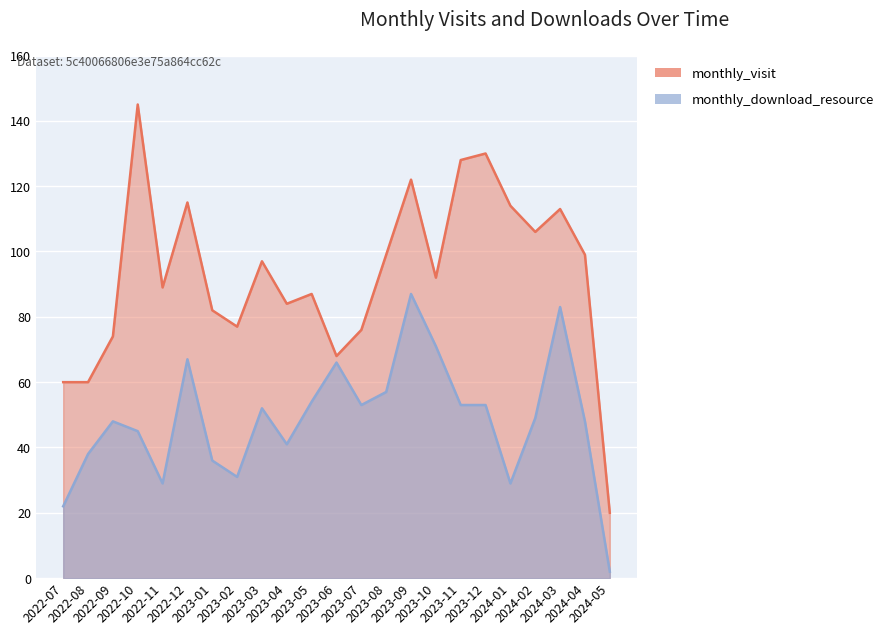

What is the value of the monthly_download_resource point at the 18th from the left?

53